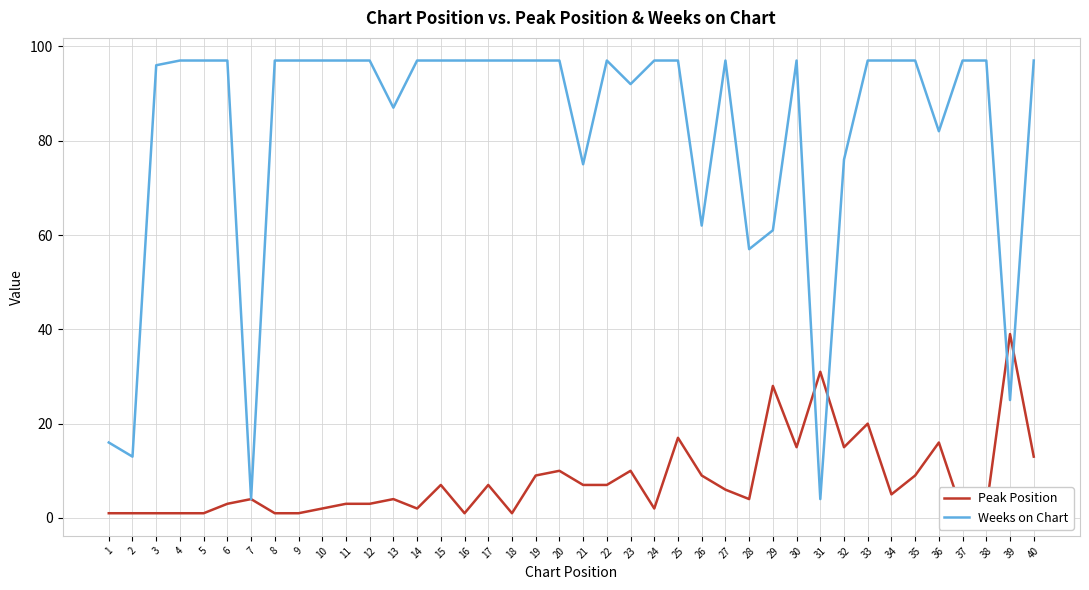

At which category does Peak Position reach its first local valley?

14